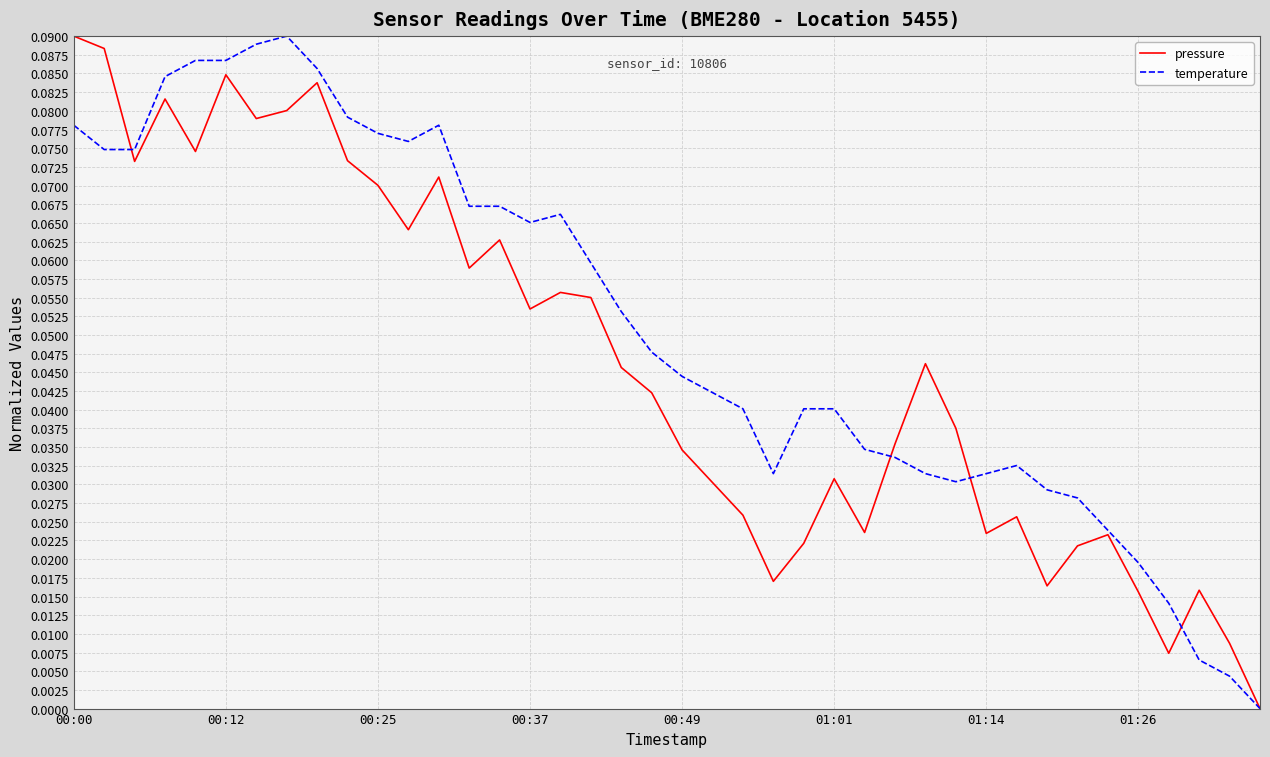

Which series has the largest total across all categories?

temperature